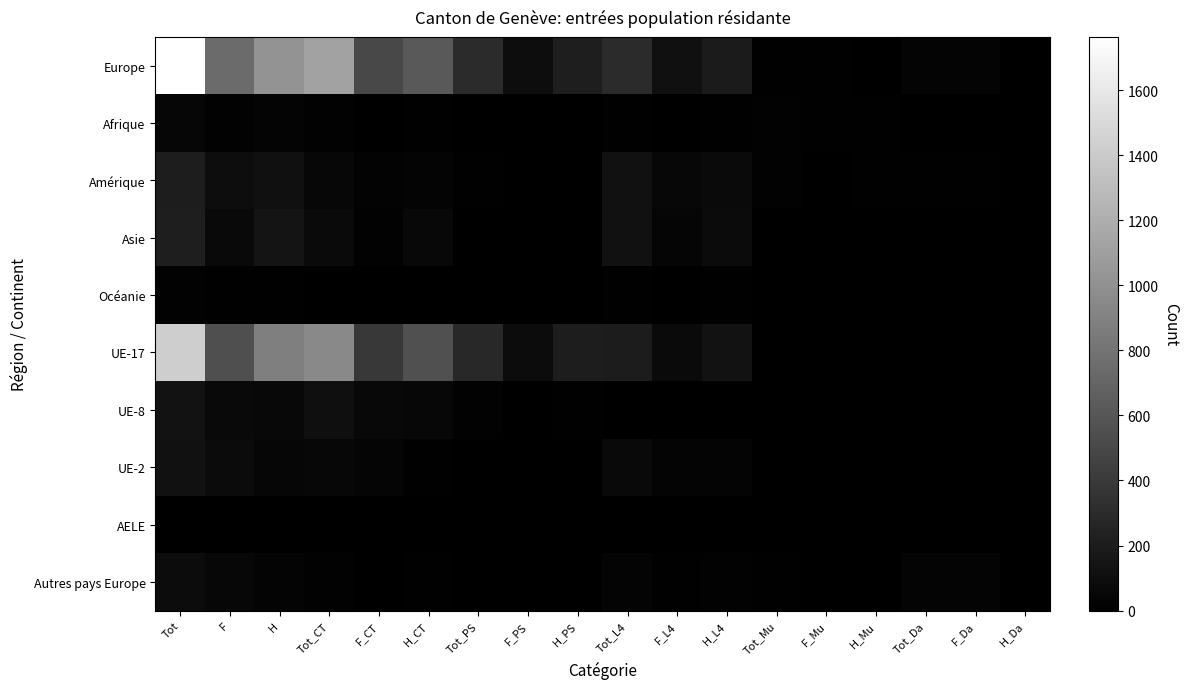

Between Tot_CT and H_CT, which series saw the biggest shift?

Europe